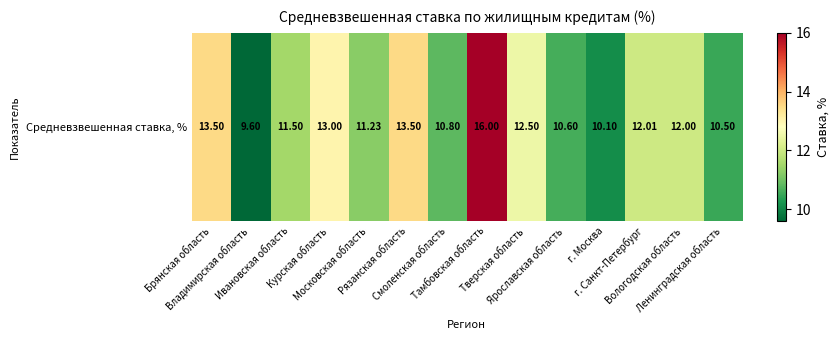

Which label corresponds to the largest value in the chart?

Тамбовская область